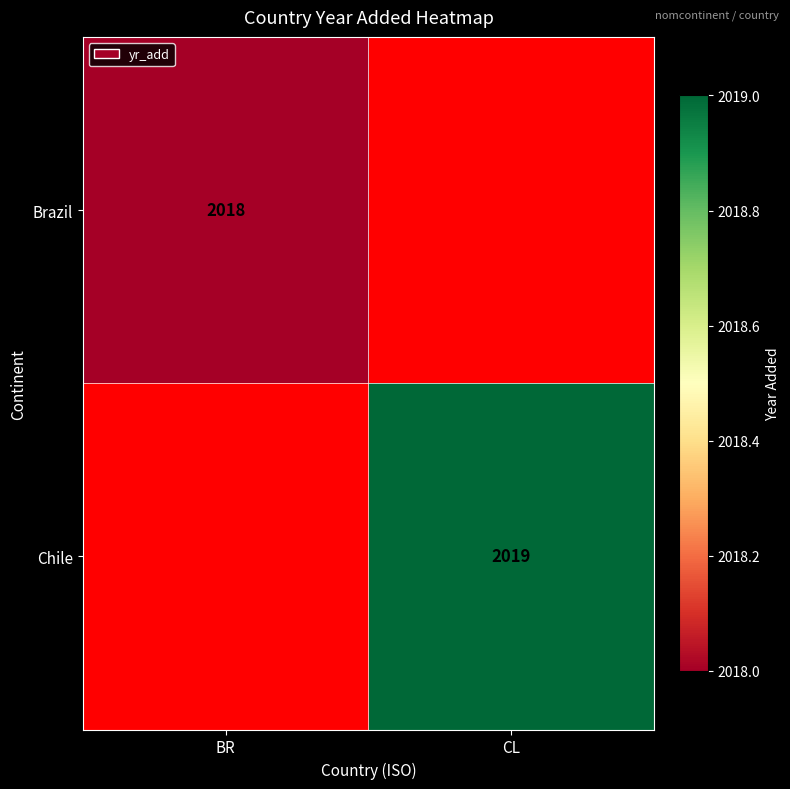

Is it true that Chile equals 2019 at CL?

True